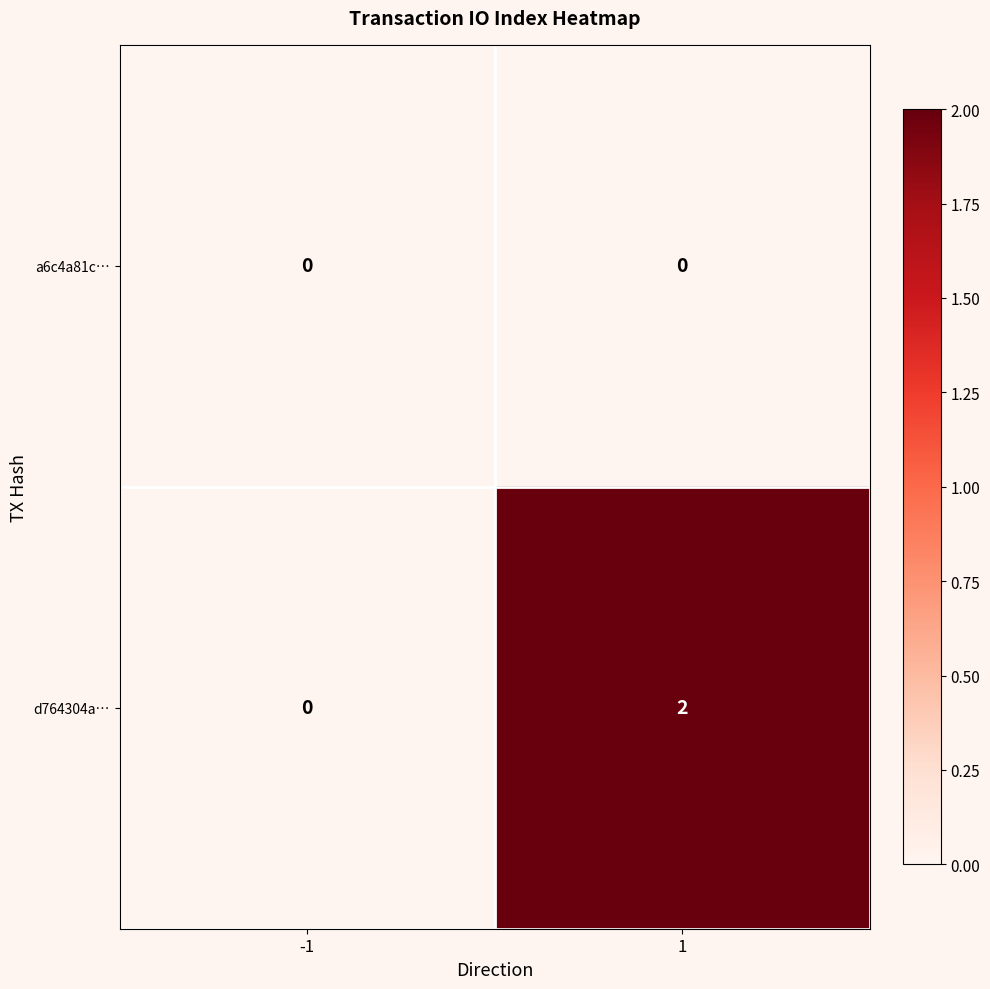

What is the greatest value displayed?

2